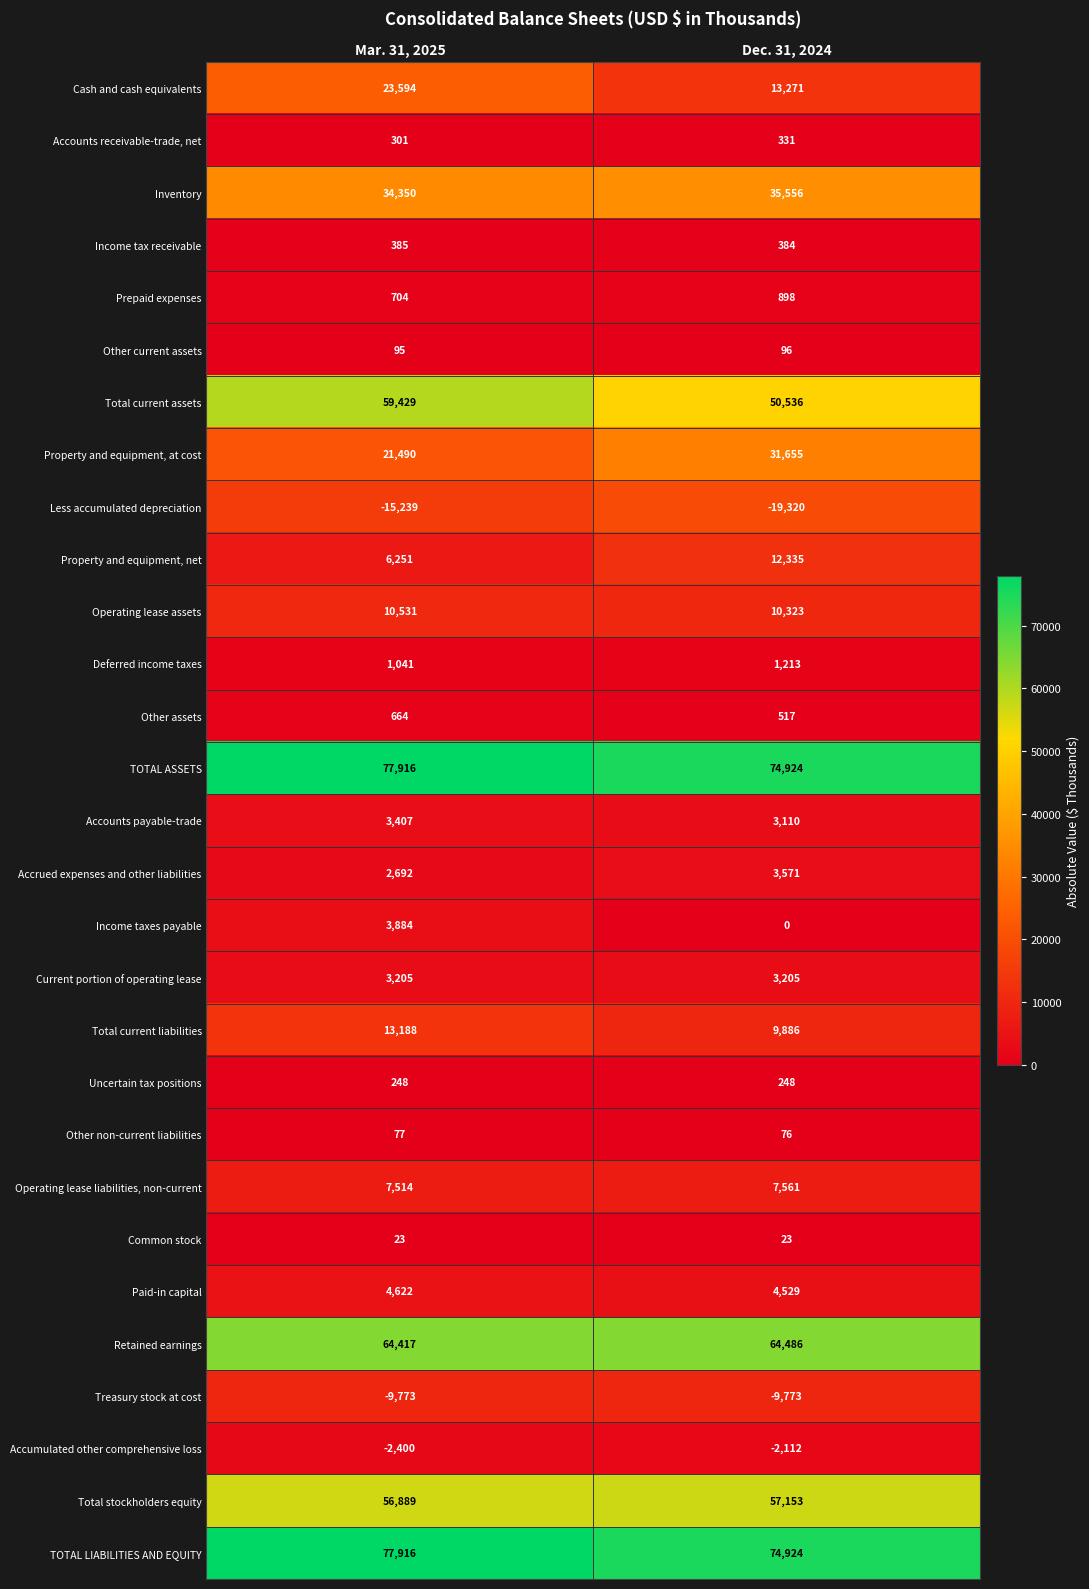

The Common stock series shows 37 at Mar. 31, 2025. True or false?

False